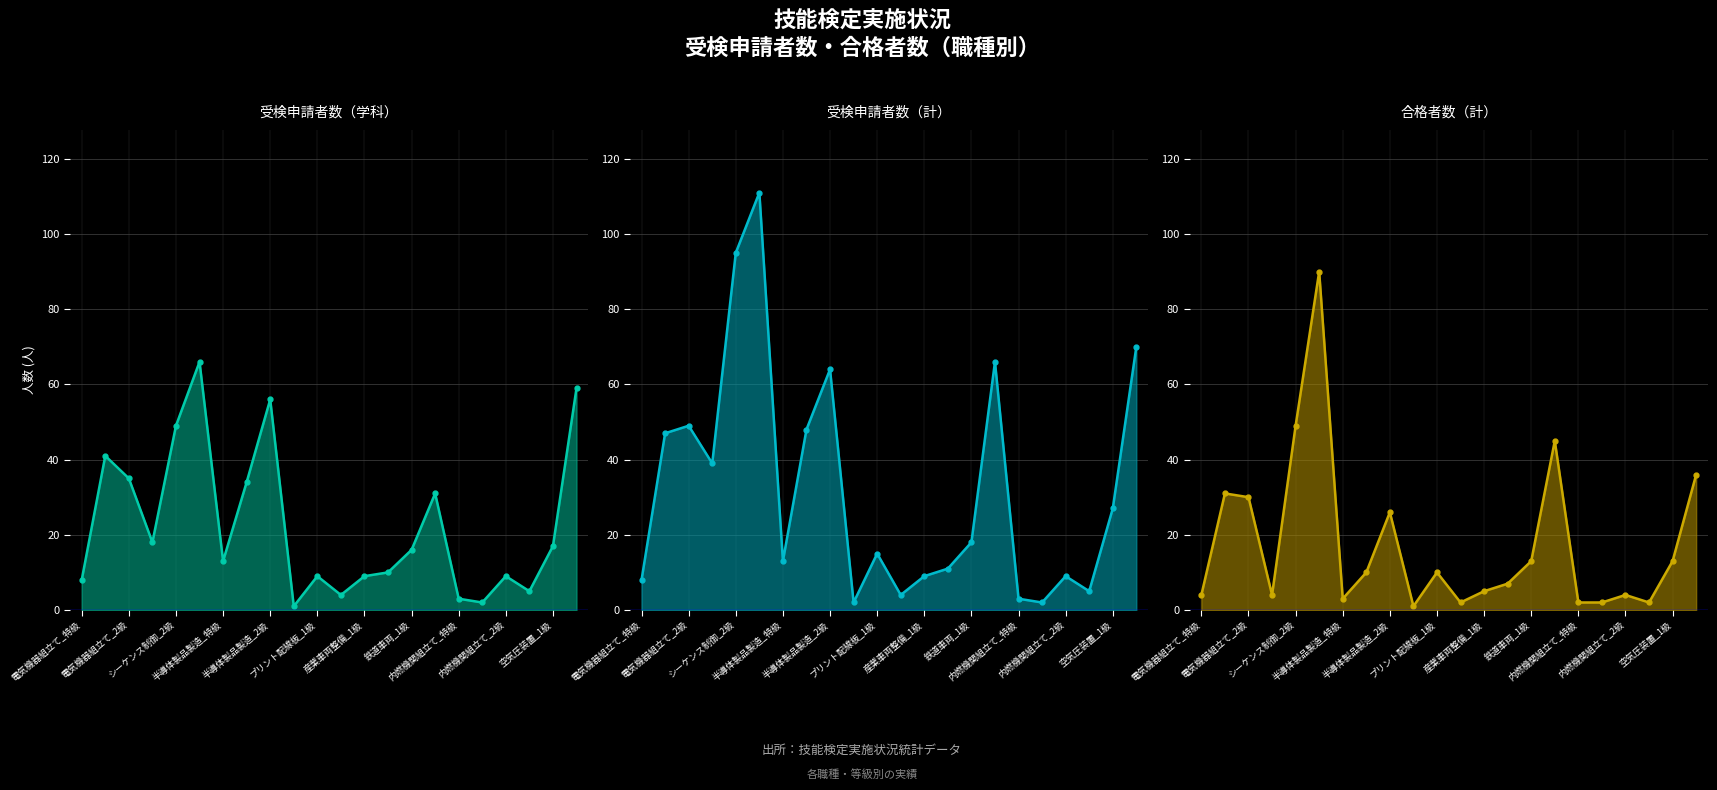

True or false: 受検申請者数（学科） has a value of 17 at 空気圧装置_1級.

True